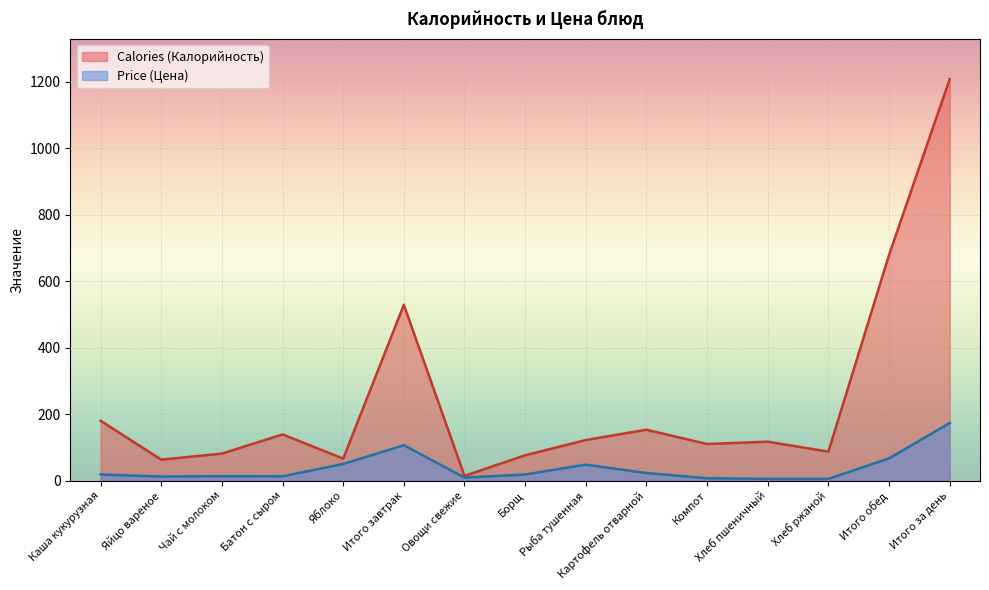

How many categories are shown in the chart?

15